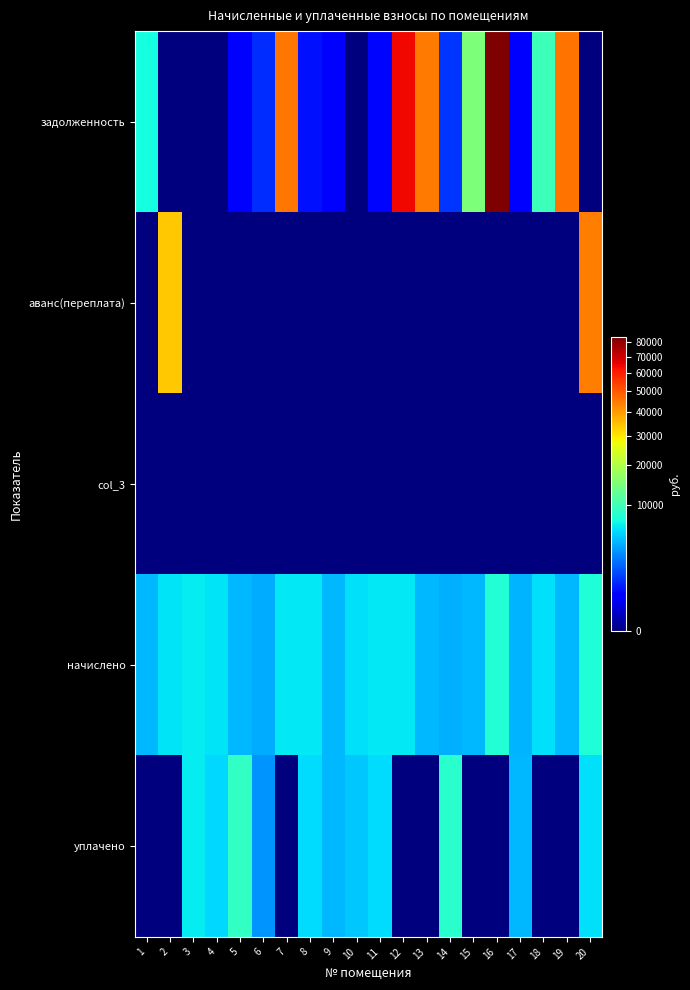

Count the number of categories in the chart.

20